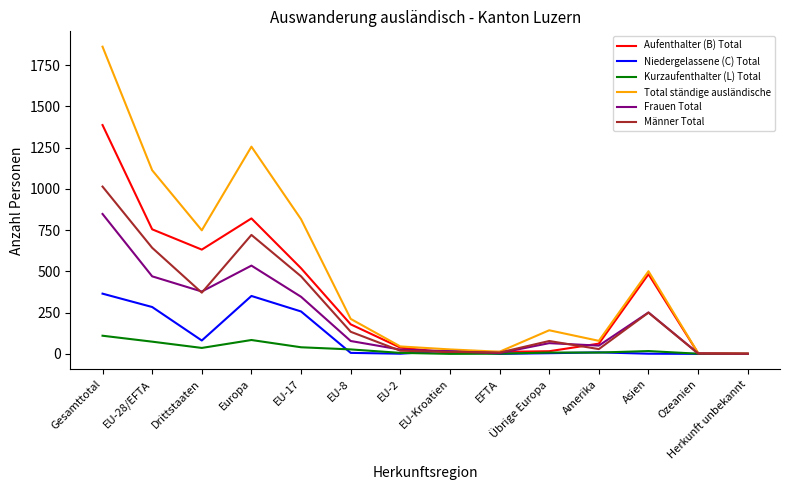

List the series in order of their peak value, highest first.

Total ständige ausländische, Aufenthalter (B) Total, Männer Total, Frauen Total, Niedergelassene (C) Total, Kurzaufenthalter (L) Total